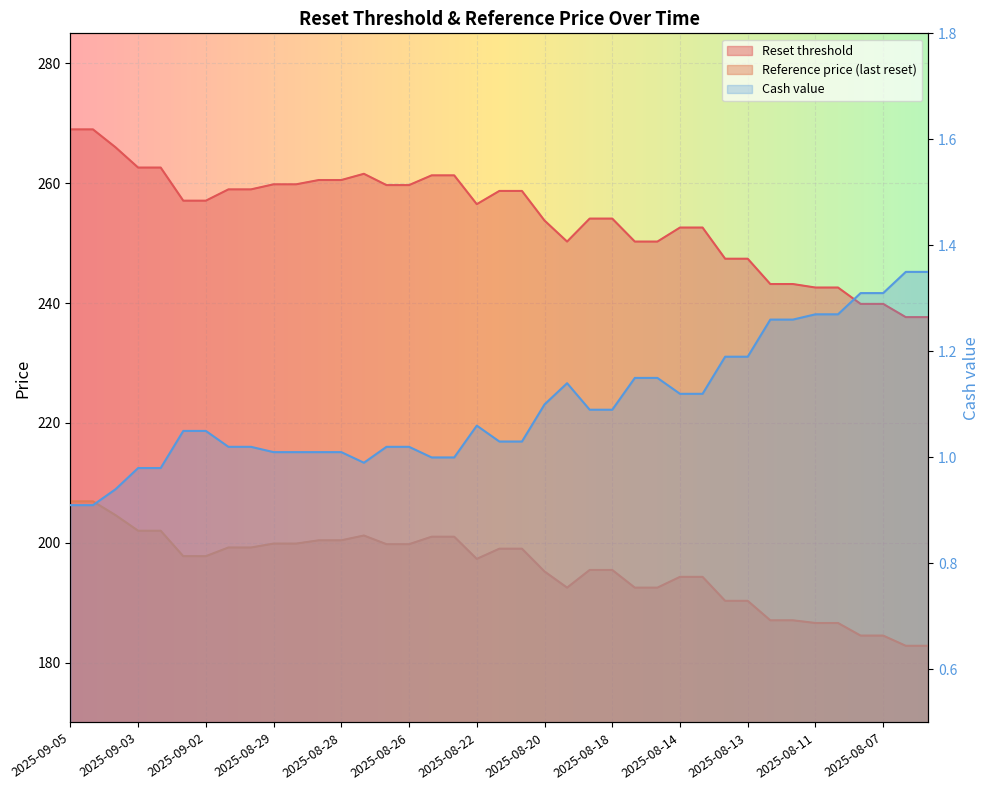

How many values in the Reset threshold series are below 257?

19